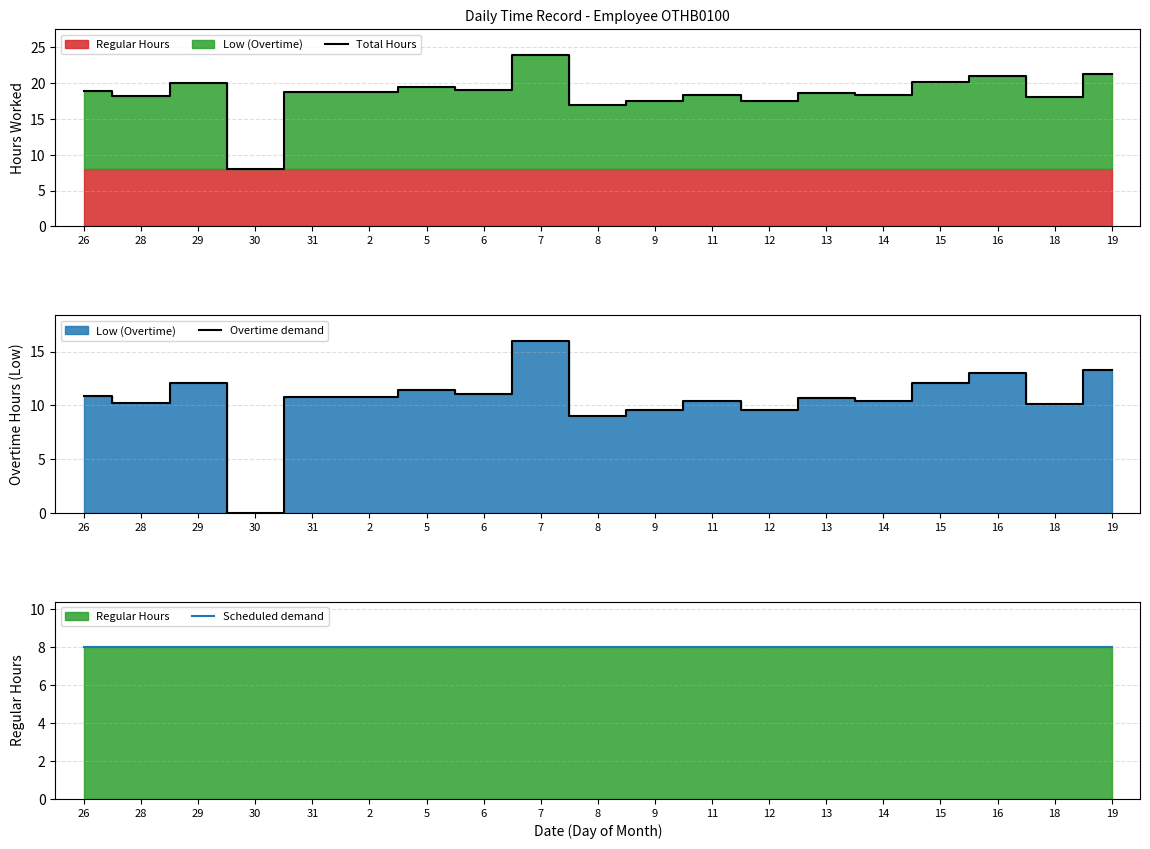

True or false: Total Hours has a value of 10.6 at 11.

False